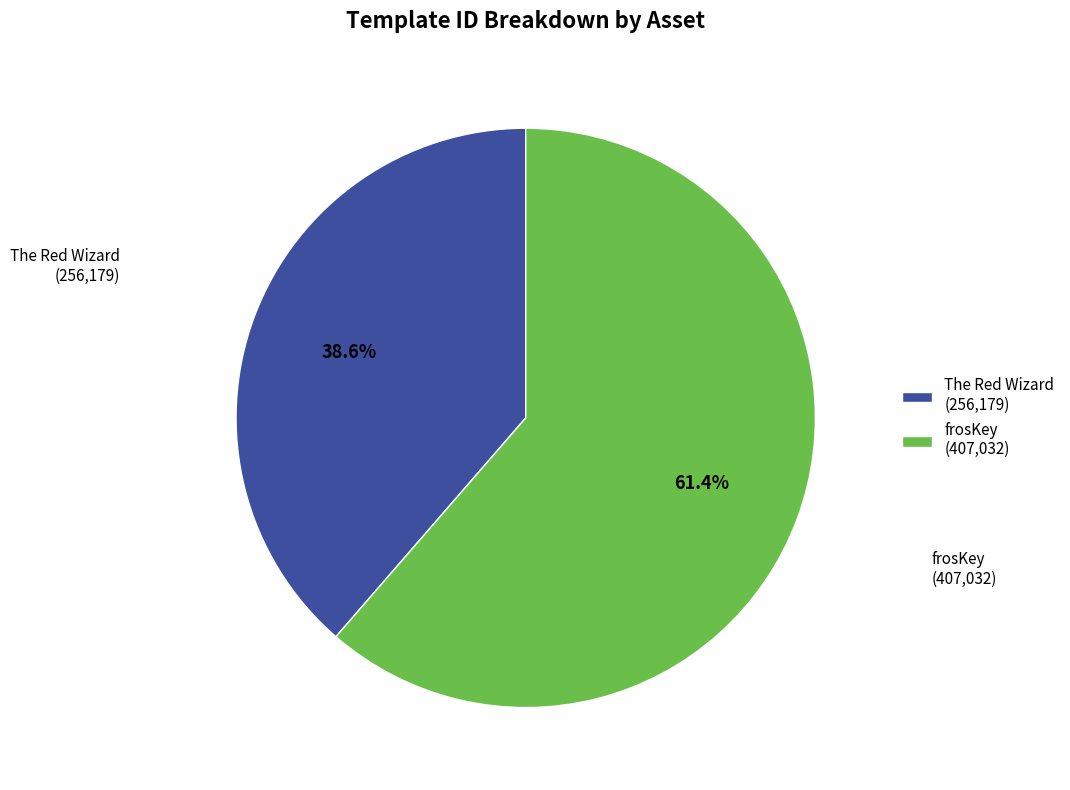

Rank the categories by value from lowest to highest.

The Red Wizard (256,179), frosKey (407,032)